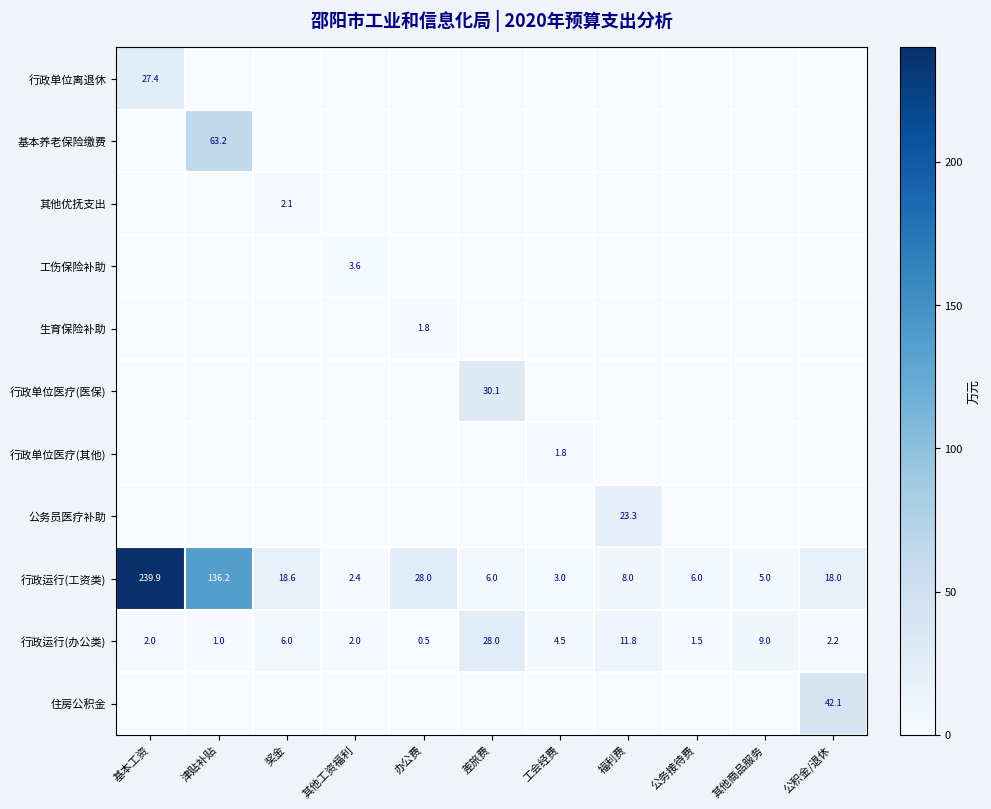

What is the minimum value for 行政运行(办公类)?

0.5